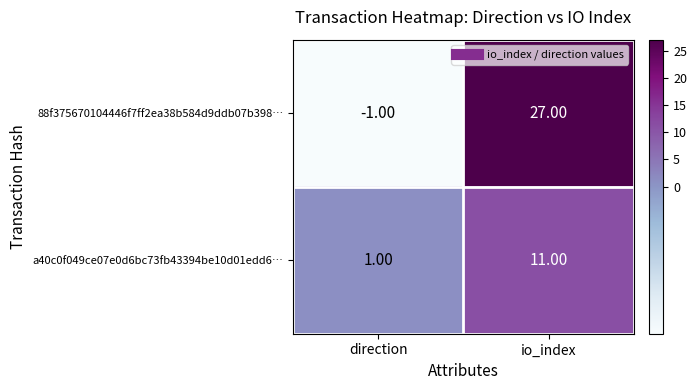

Which series has the largest total across all categories?

88f375670104446f7ff2ea38b584d9ddb07b398…